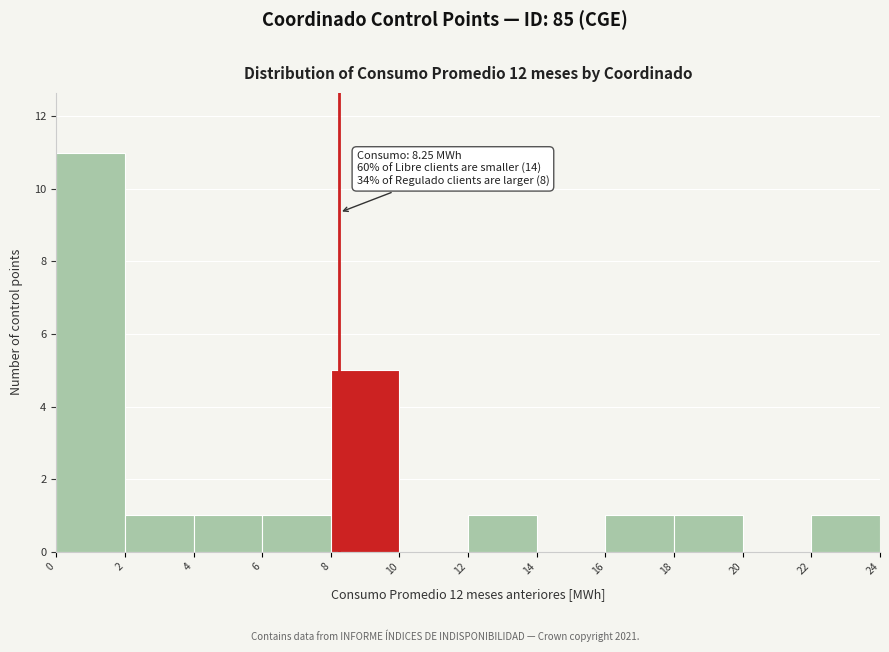

Which range on the x-axis has the tallest bar?

0 to 2